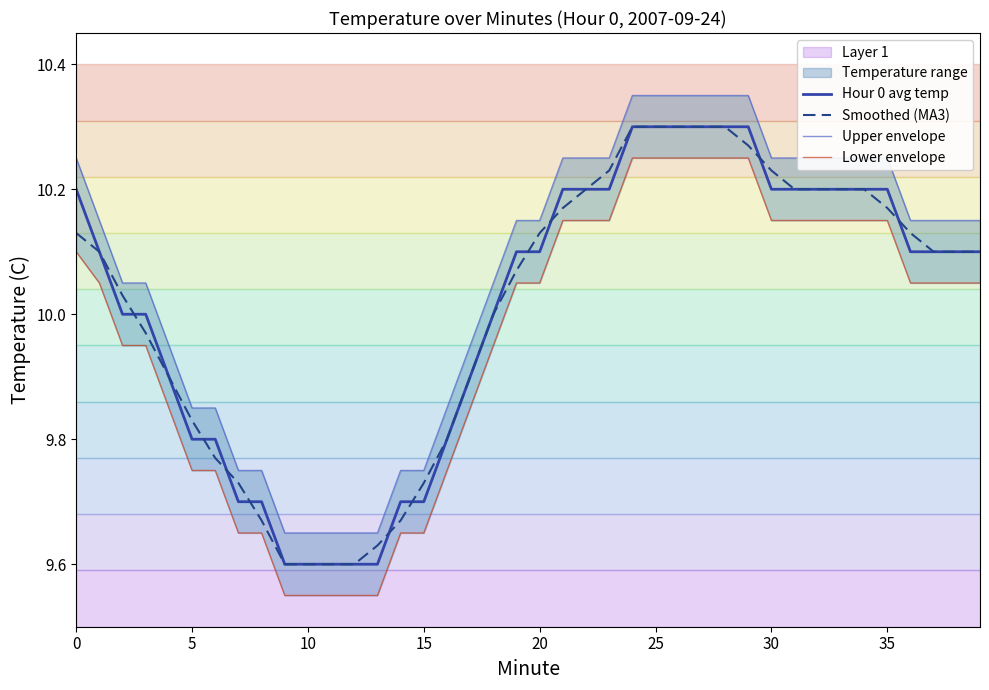

What is the label of the 28th point from the right?

12